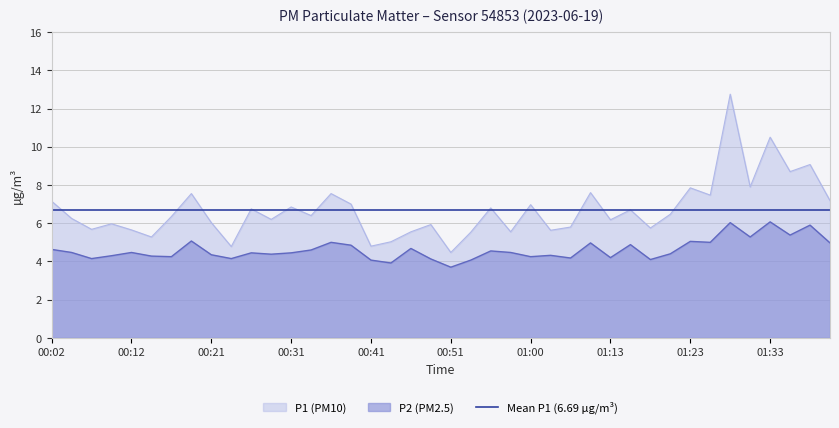

Reading right to left, transcribe all the data shown in this chart.

P1: 01:40=7.2	01:38=9.1	01:35=8.7	01:33=10.5	01:30=7.9	01:28=12.8	01:25=7.5	01:23=7.8	01:20=6.5	01:18=5.8	01:16=6.7	01:13=6.2	01:10=7.6	01:05=5.8	01:03=5.6	01:00=7.0	00:58=5.5	00:55=6.8	00:53=5.5	00:51=4.5	00:48=5.9	00:46=5.5	00:43=5.0	00:41=4.8	00:38=7.0	00:36=7.5	00:34=6.4	00:31=6.8	00:29=6.2	00:26=6.8	00:24=4.8	00:21=6.0	00:19=7.5	00:16=6.3	00:14=5.3	00:12=5.7	00:09=6.0	00:07=5.7	00:04=6.2	00:02=7.2
P2: 01:40=5.0	01:38=5.9	01:35=5.4	01:33=6.1	01:30=5.3	01:28=6.0	01:25=5.0	01:23=5.0	01:20=4.4	01:18=4.1	01:16=4.9	01:13=4.2	01:10=5.0	01:05=4.2	01:03=4.3	01:00=4.2	00:58=4.5	00:55=4.5	00:53=4.1	00:51=3.7	00:48=4.1	00:46=4.7	00:43=3.9	00:41=4.1	00:38=4.8	00:36=5.0	00:34=4.6	00:31=4.5	00:29=4.4	00:26=4.5	00:24=4.2	00:21=4.3	00:19=5.1	00:16=4.2	00:14=4.3	00:12=4.5	00:09=4.3	00:07=4.2	00:04=4.5	00:02=4.6